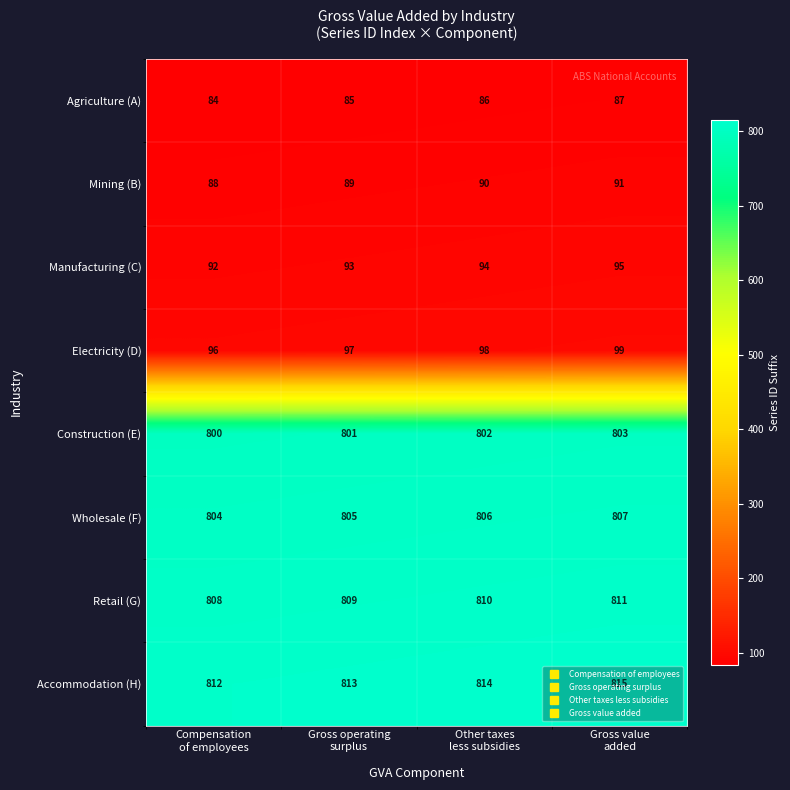

Which series has the largest total across all categories?

Accommodation (H)